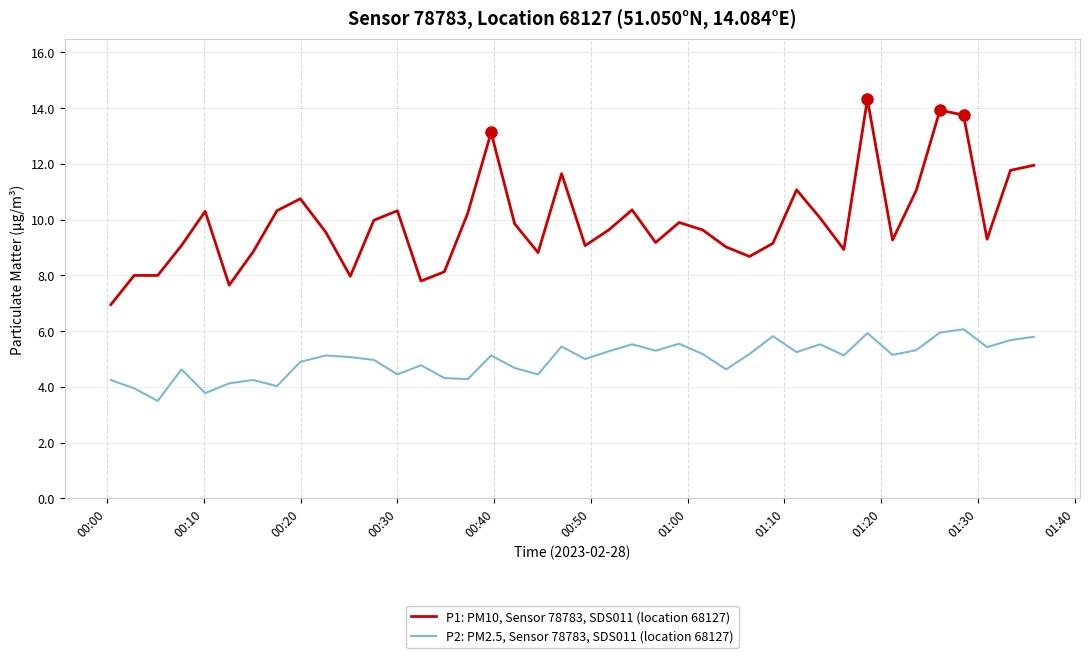

Which series has the widest spread of values?

P1: PM10, Sensor 78783, SDS011 (location 68127)